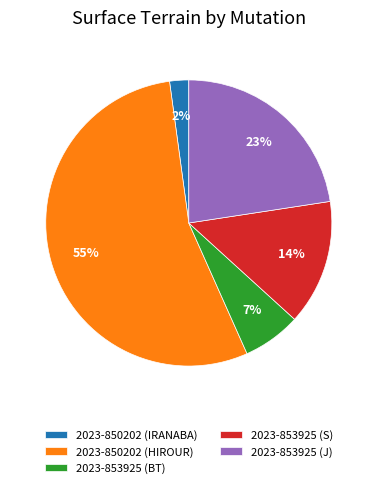

To the nearest percent, what is the difference between the largest and smallest slice percentages?

52%